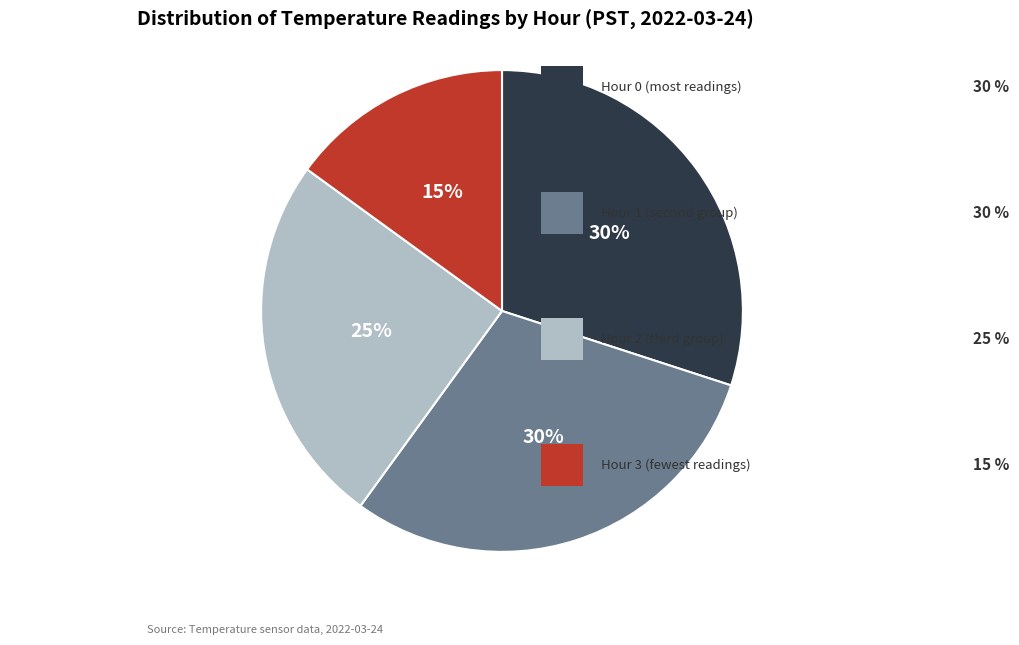

Is there any slice that represents more than half of the pie?

No